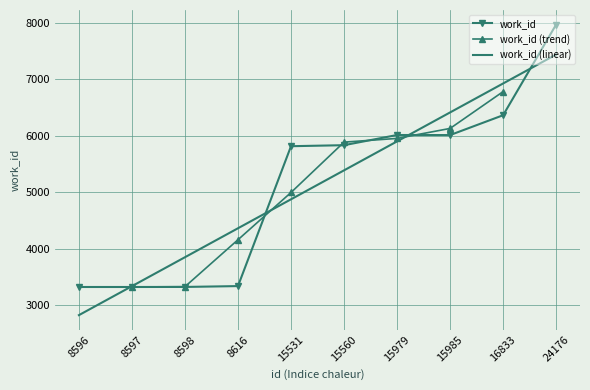

What is the difference between the maximum and second lowest values?

4642